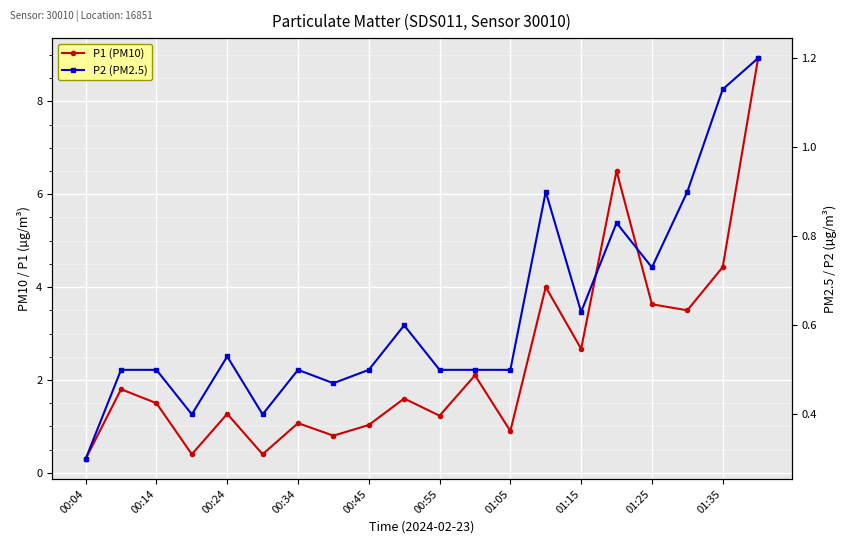

True or false: P2 (PM2.5) and P1 (PM10) intersect in this chart.

False